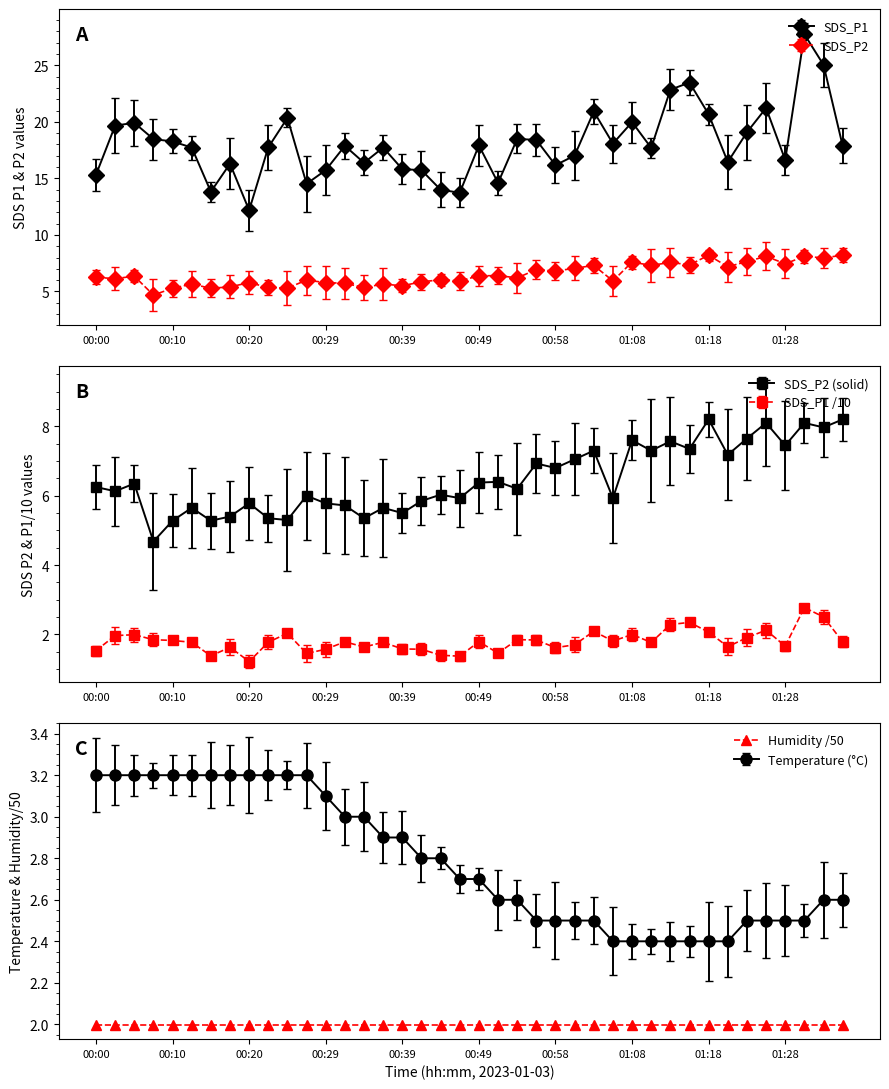

Is it true that SDS_P1 equals 26.2 at 00:58?

False